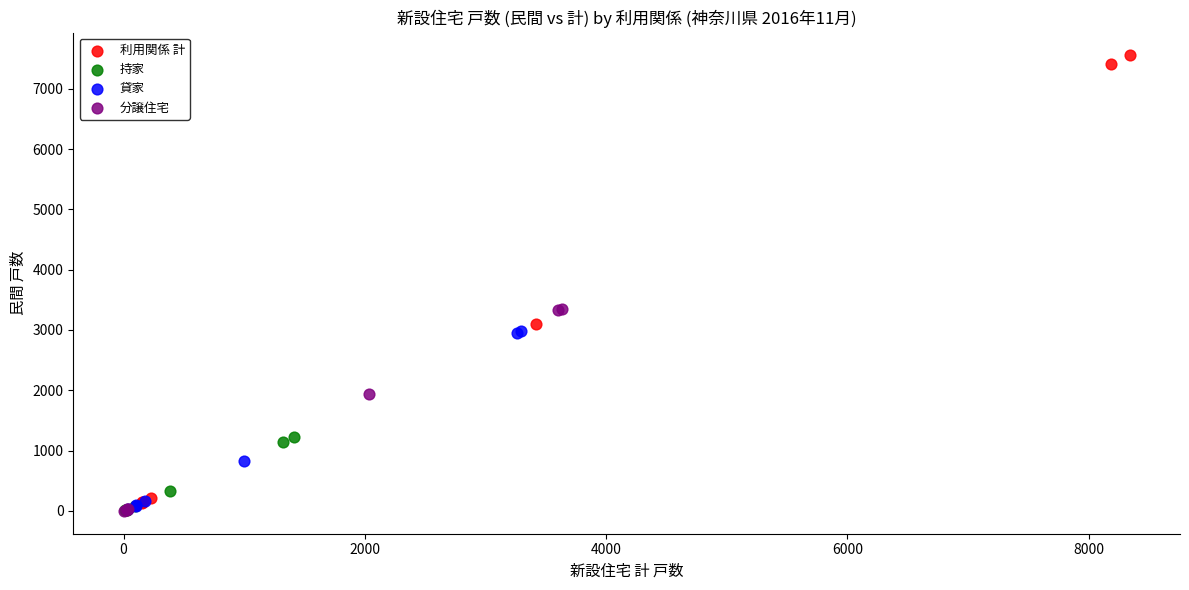

Which series contains the highest Y value?

利用関係 計